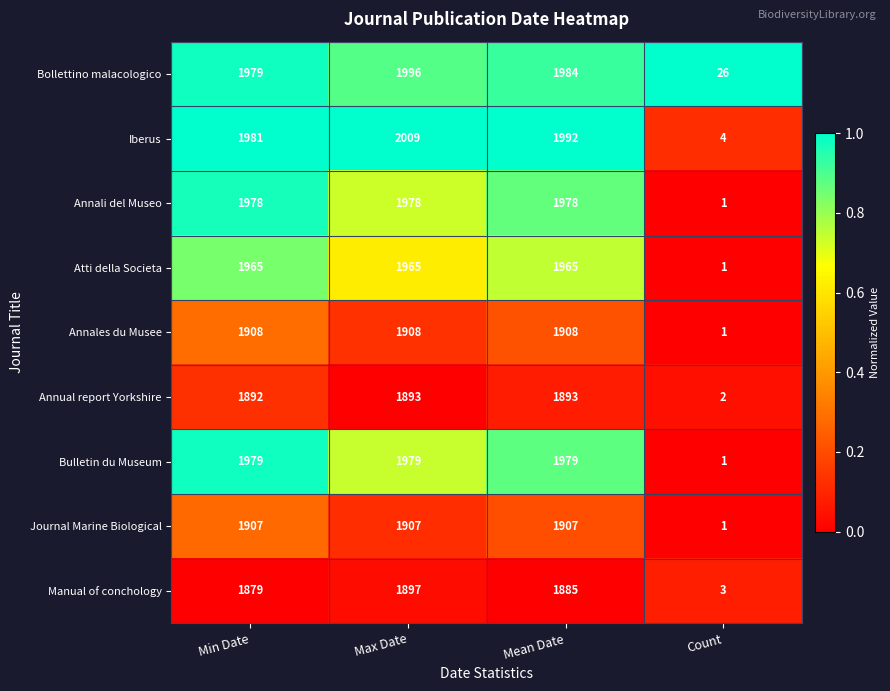

True or false: Manual of conchology has a value of 1885 at Mean Date.

True